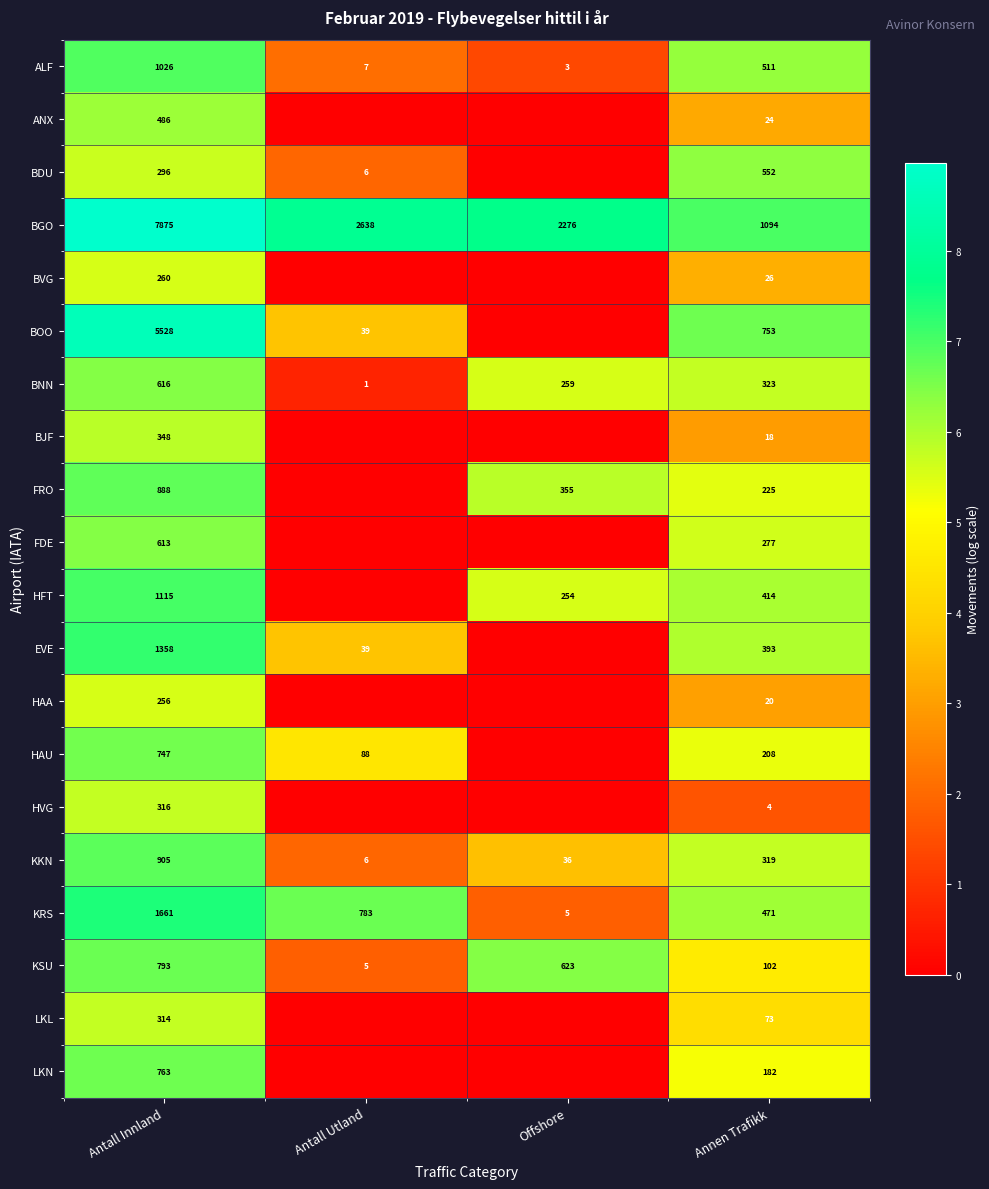

True or false: BVG has a value of 9.9 at Antall Innland.

False